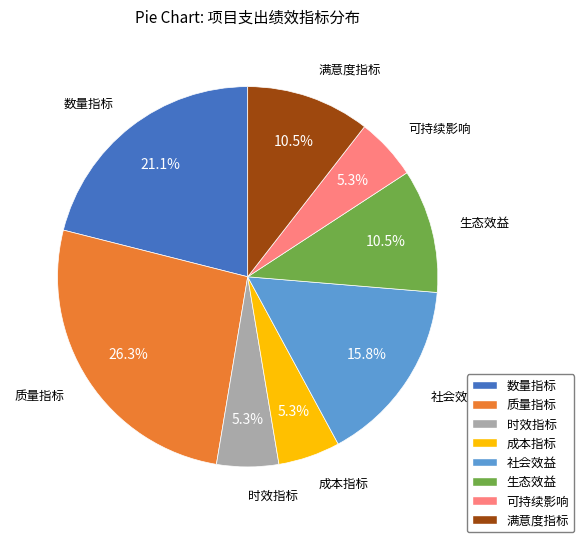

Do 生态效益 and 时效指标 together represent more than half of the pie?

No